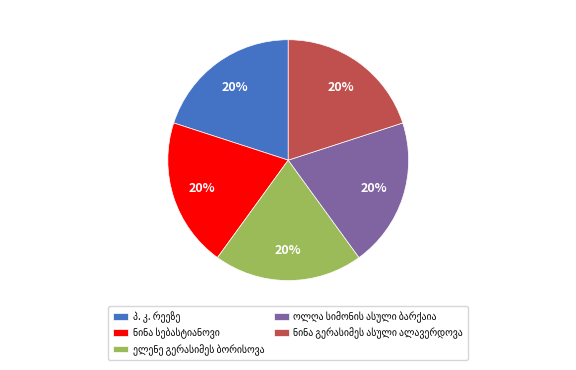

To the nearest percent, what is the average slice percentage?

20%